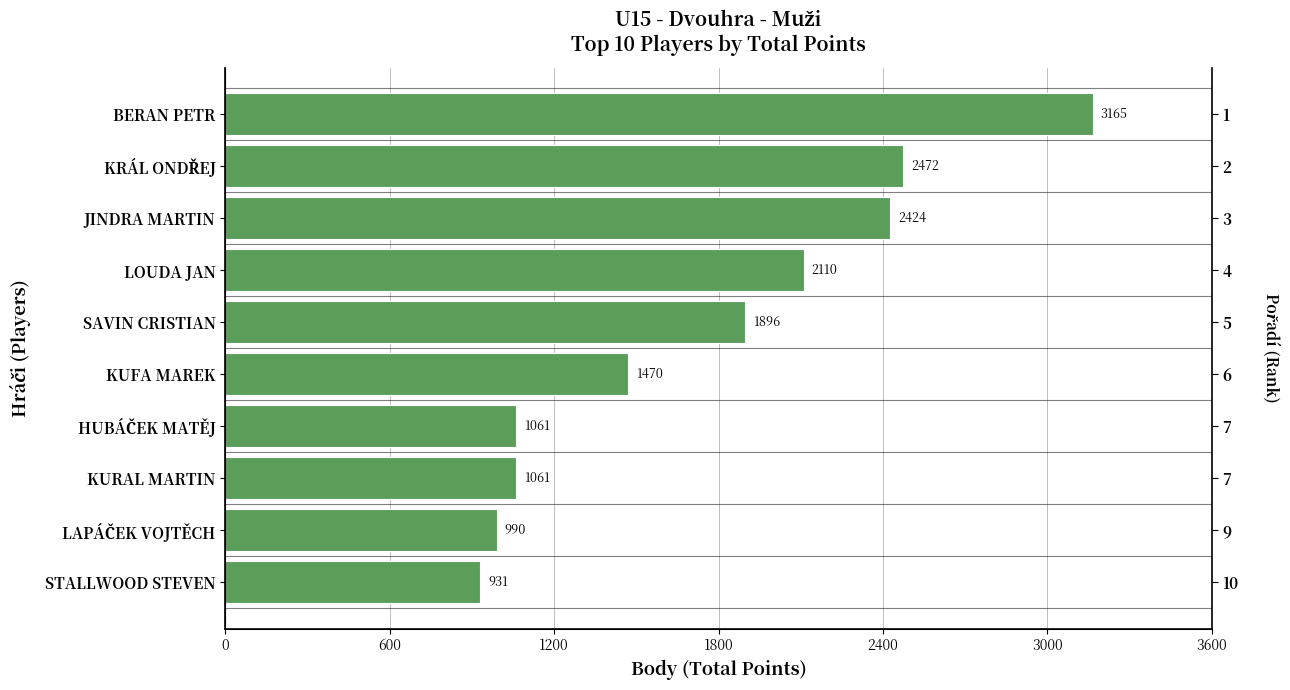

Reading right to left, list all the values displayed in this chart.

931	990	1061	1061	1470	1896	2110	2424	2472	3165